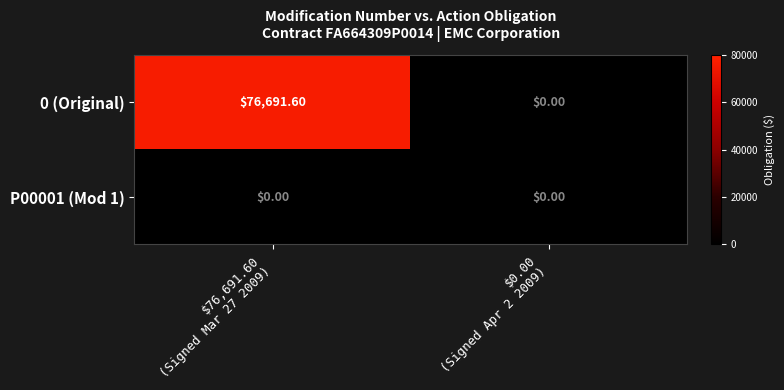

What is the difference between the highest and lowest values at $76,691.60
(Signed Mar 27 2009)?

76691.6